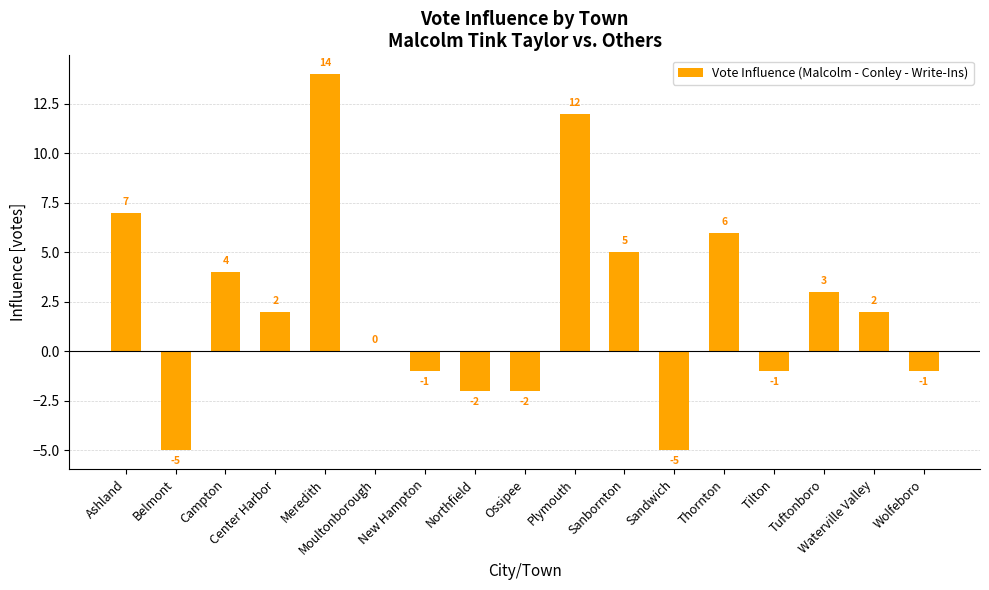

What is the sum of all values?

38